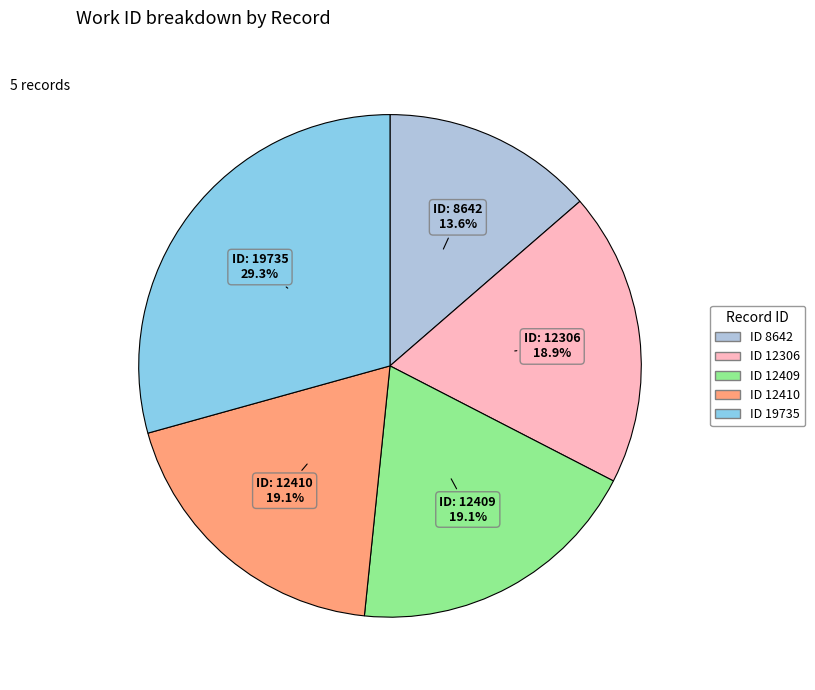

Is there any slice that represents more than half of the pie?

No